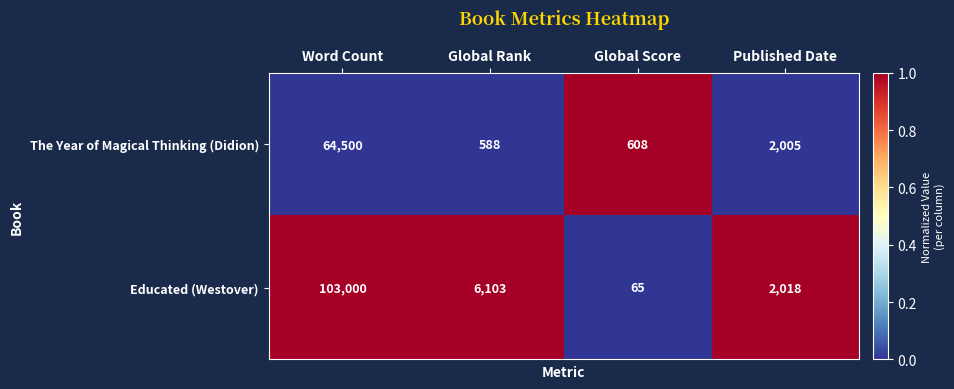

Which label corresponds to the largest value in the chart?

Word Count